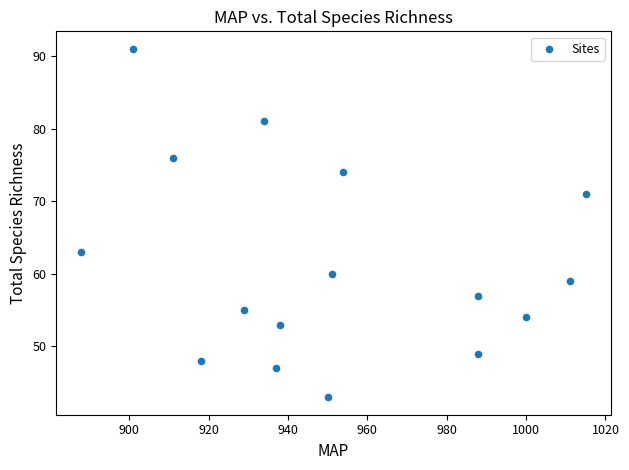

What is the range of Y values (max minus min)?

48